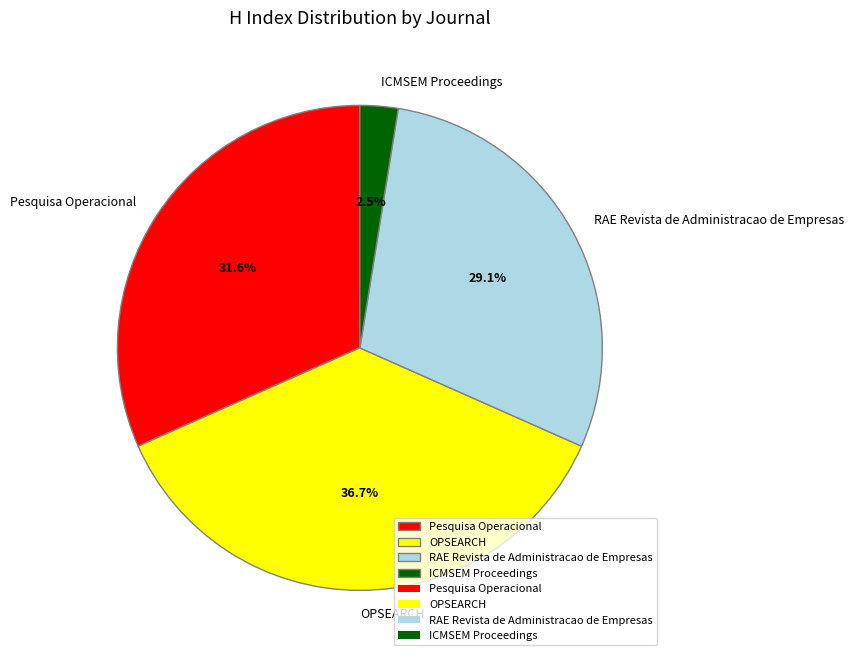

How many segments does this pie chart have?

4